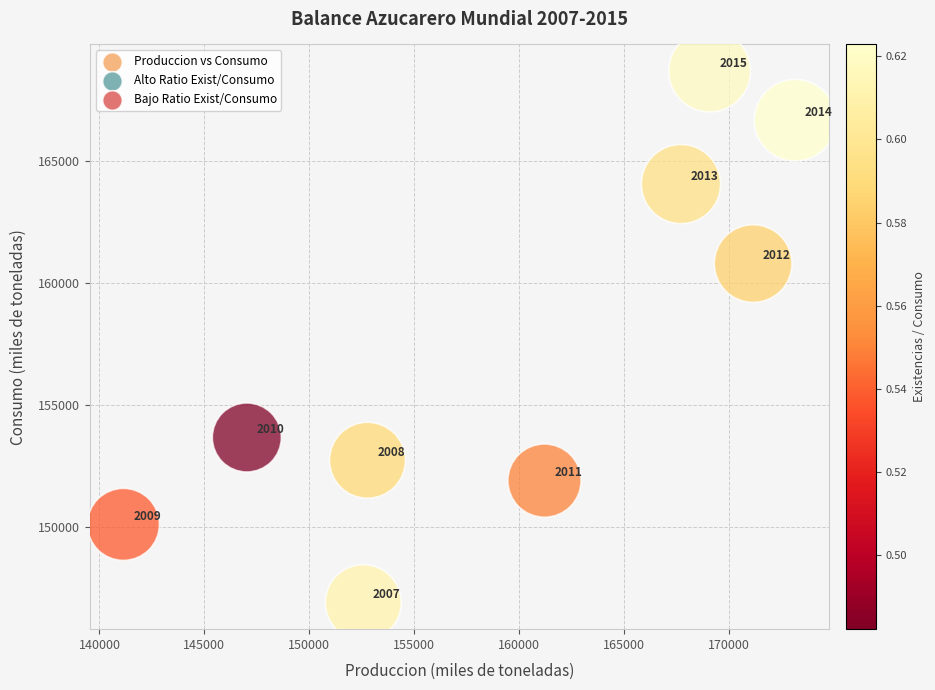

What is the average X value?

159537.2